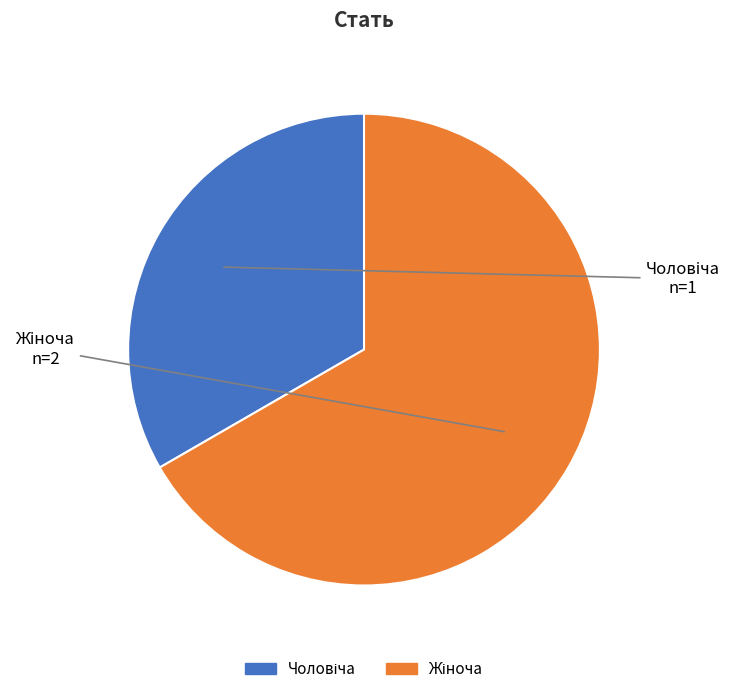

Is there a majority slice in this chart?

Yes